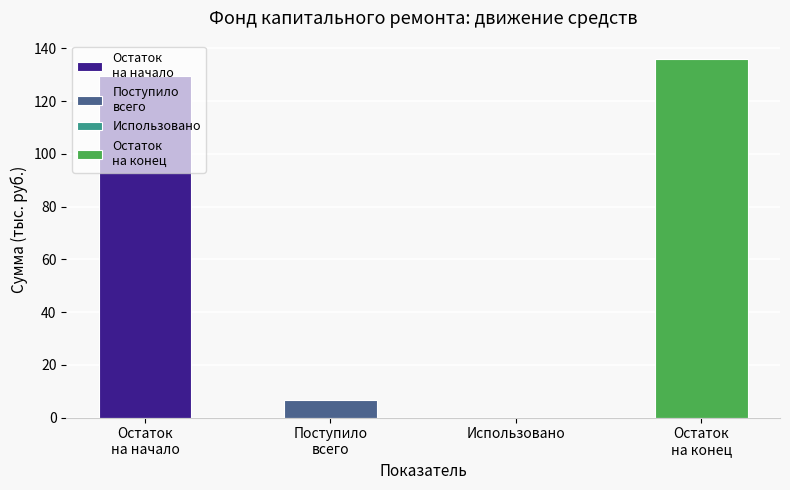

The value at Использовано is 0.0. True or false?

True